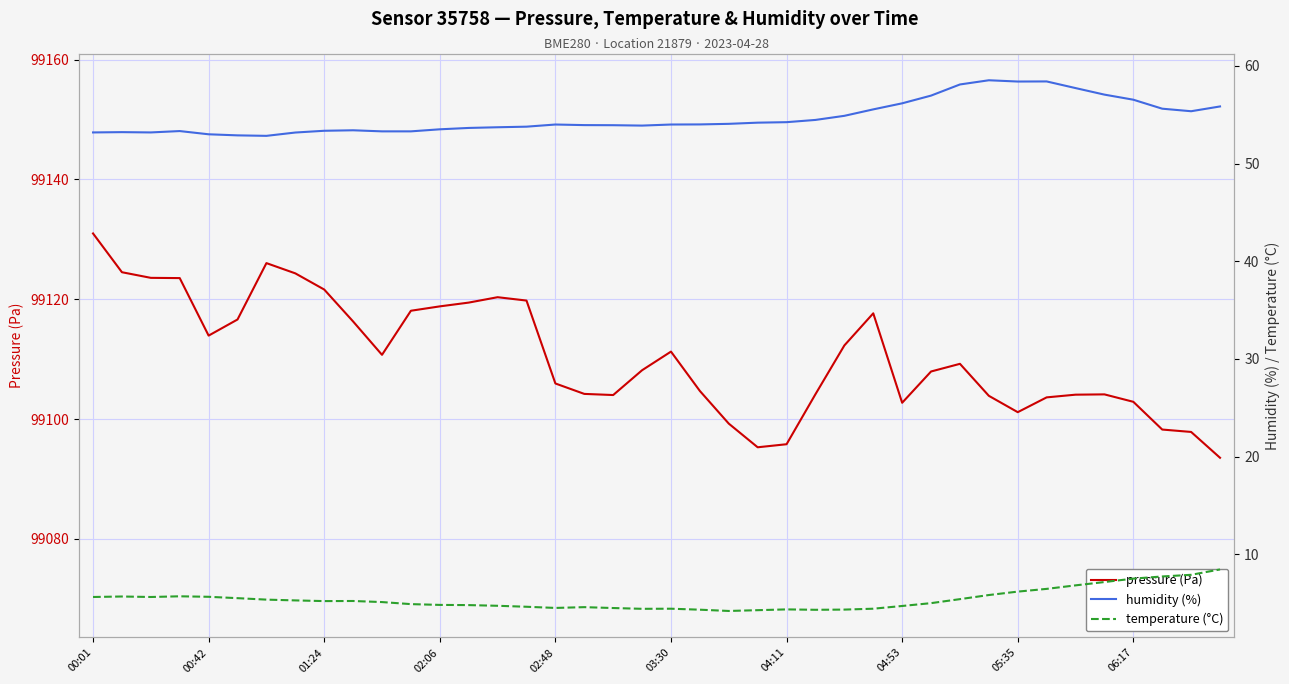

Which series has the widest spread of values?

pressure (Pa)